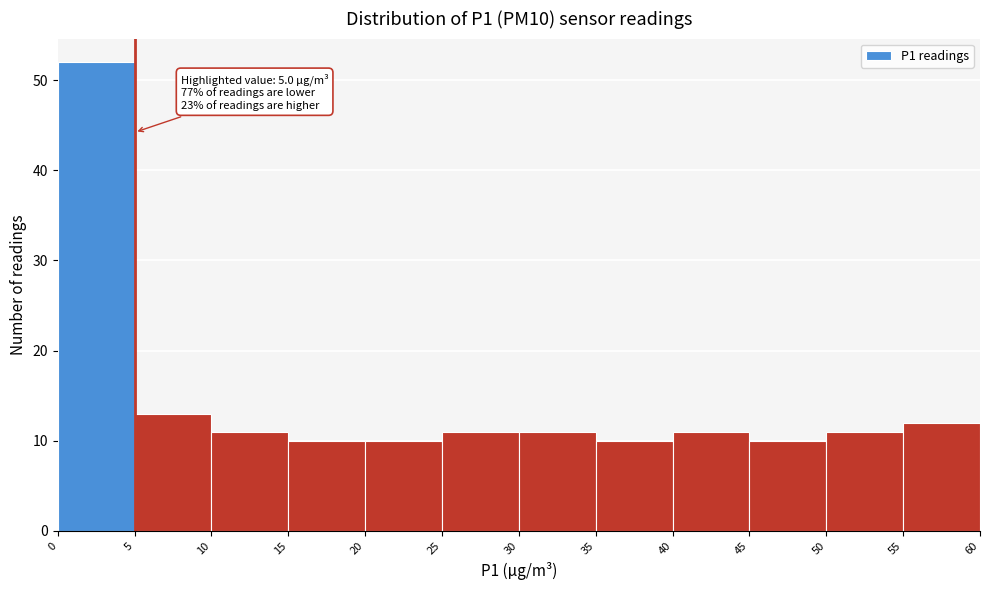

Which range on the x-axis has the tallest bar?

0 to 5